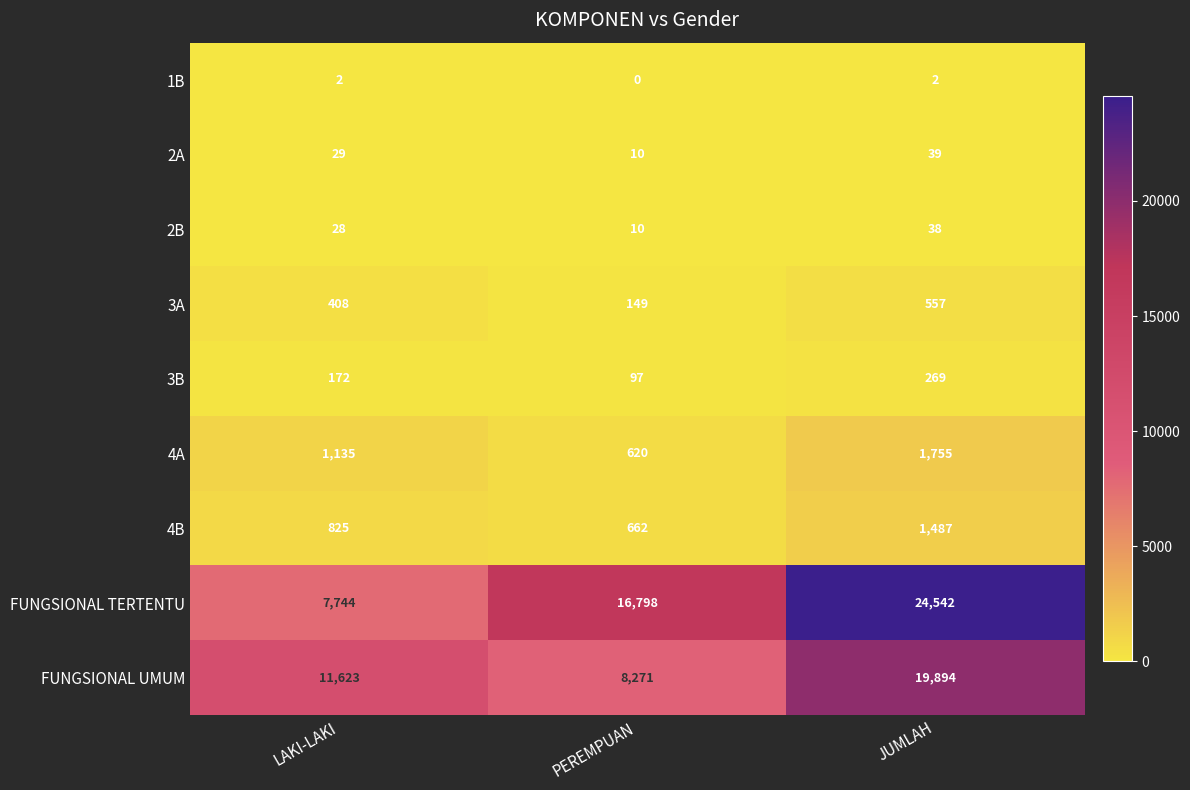

Is it true that FUNGSIONAL UMUM equals 11623 at LAKI-LAKI?

True